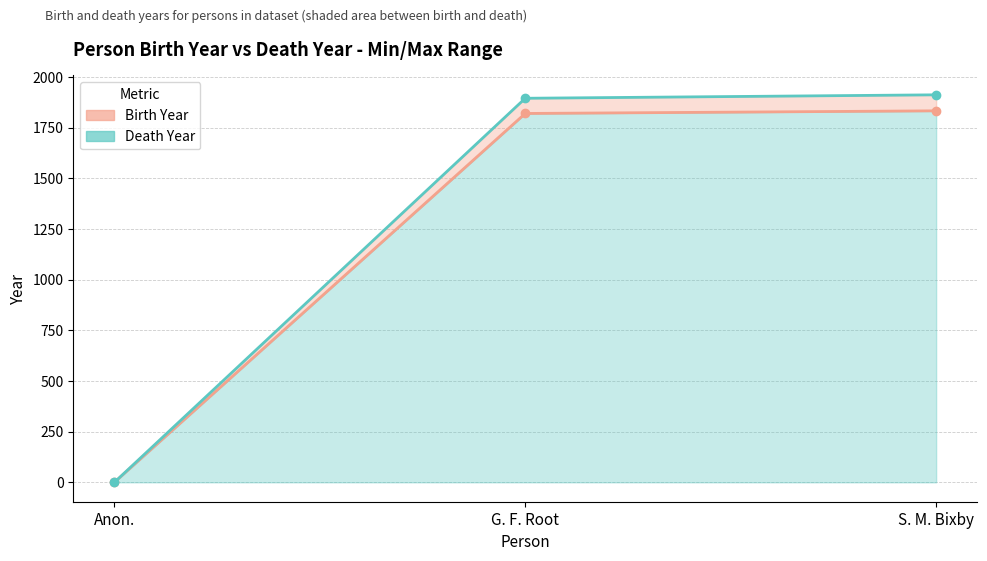

What is the sum of the Death Year values at Anon. and S. M. Bixby?

1912